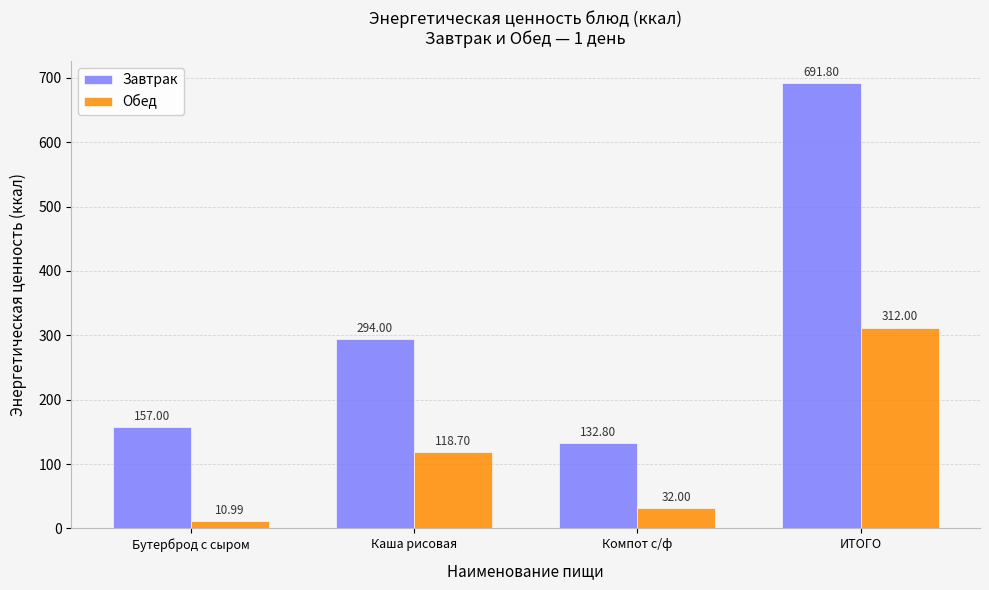

Which series has the largest range (max minus min)?

Завтрак